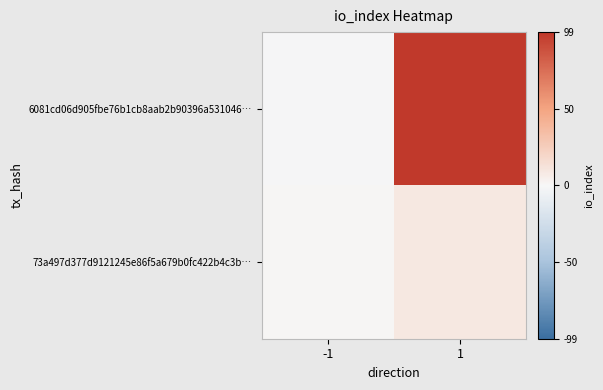

How many distinct data groups are displayed?

2